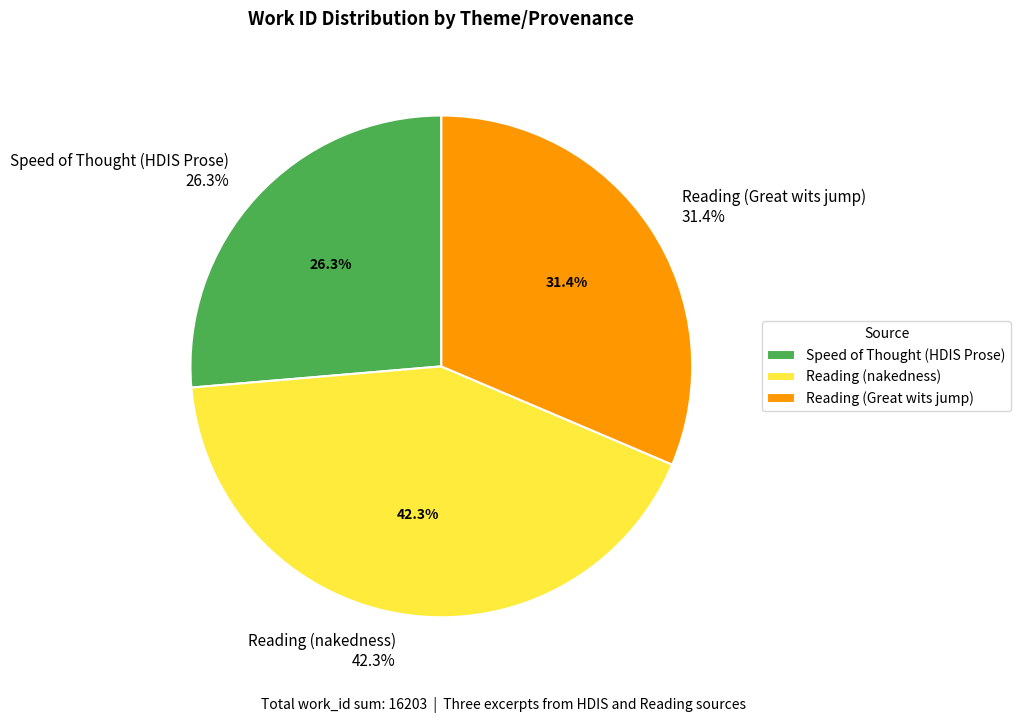

Combined, what portion of the pie is Reading (Great wits jump) and Reading (nakedness)?

73.7%